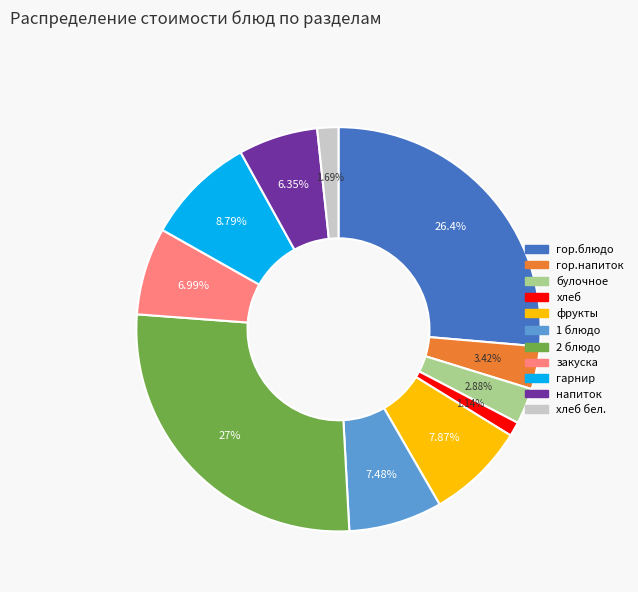

To the nearest percent, what is the difference between the largest and smallest slice percentages?

26%